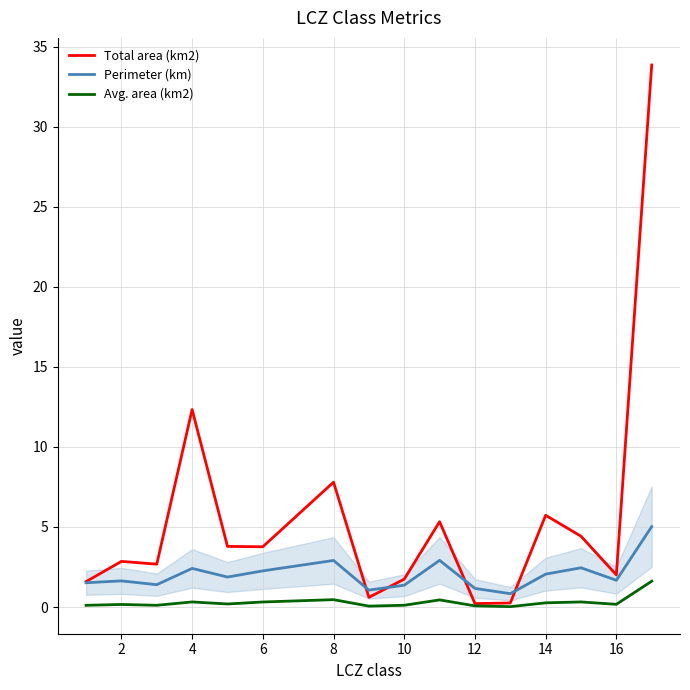

Which series ends up on top after the final intersection of Total area (km2) and Perimeter (km)?

Total area (km2)